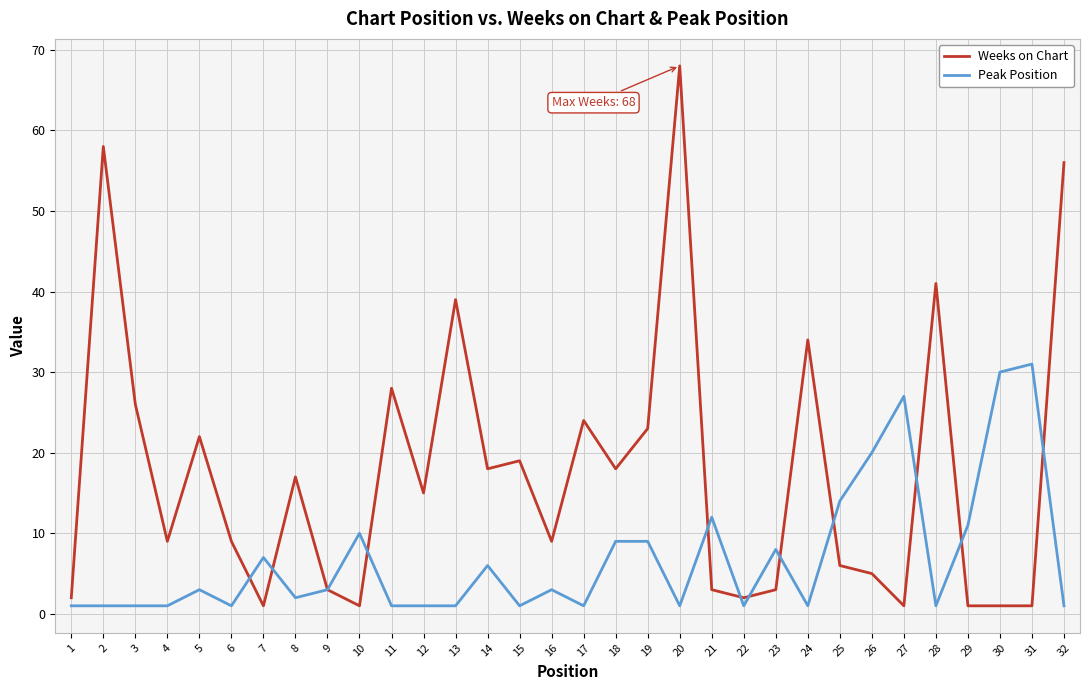

At which category is the sum across all series the highest?

20